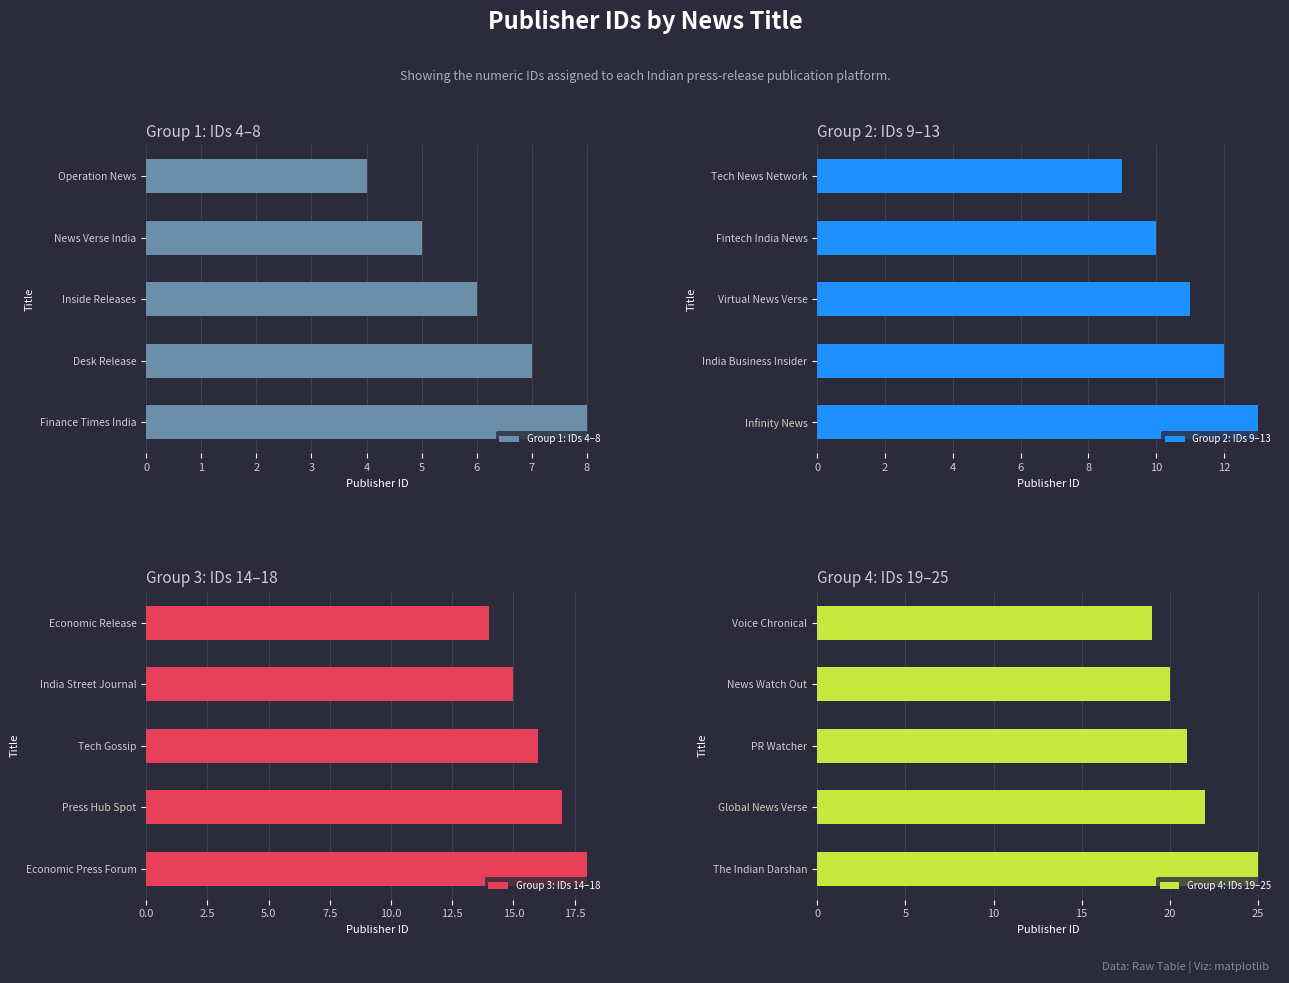

How many values in the Group 2: IDs 9–13 series are below 11?

2